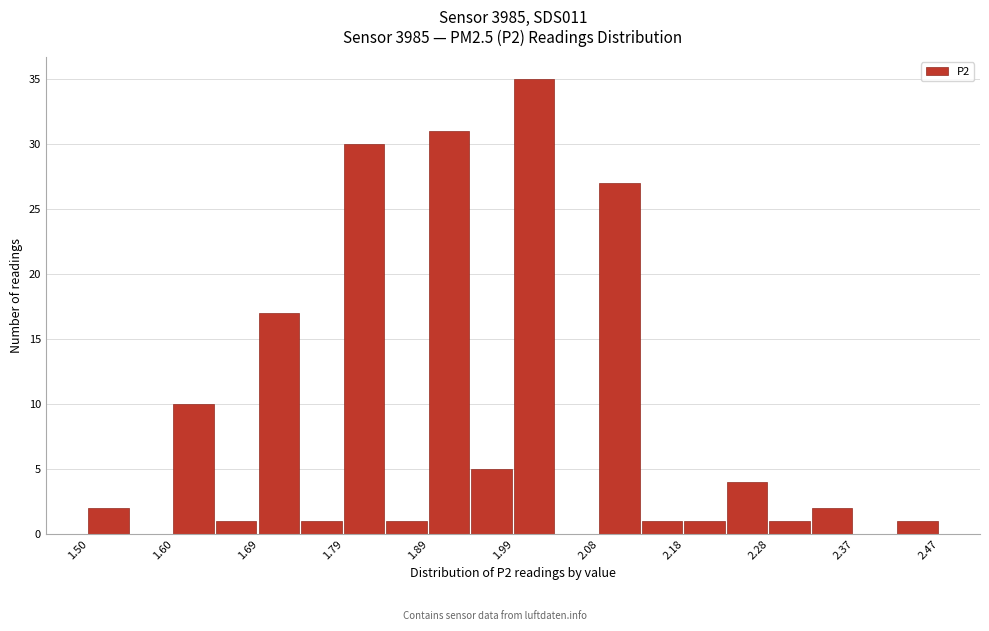

Reading left to right, transcribe this chart: for each bar, give the range it covers on the x-axis and its height. Neither the bar edges nor the heights are printed on the chart, so give them approximately, as read against the axes.

1.50 to 1.55: 2
1.55 to 1.60: 0
1.60 to 1.65: 10
1.65 to 1.69: 1
1.69 to 1.74: 17
1.74 to 1.79: 1
1.79 to 1.84: 30
1.84 to 1.89: 1
1.89 to 1.94: 31
1.94 to 1.99: 5
1.99 to 2.03: 35
2.03 to 2.08: 0
2.08 to 2.13: 27
2.13 to 2.18: 1
2.18 to 2.23: 1
2.23 to 2.28: 4
2.28 to 2.32: 1
2.32 to 2.37: 2
2.37 to 2.42: 0
2.42 to 2.47: 1